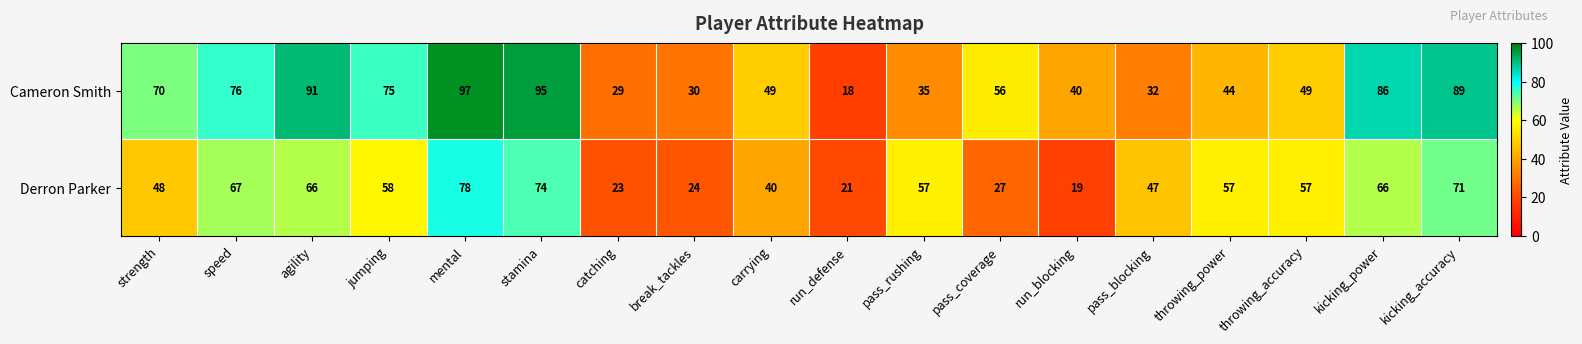

What is the sum of the Derron Parker values at catching and pass_coverage?

50